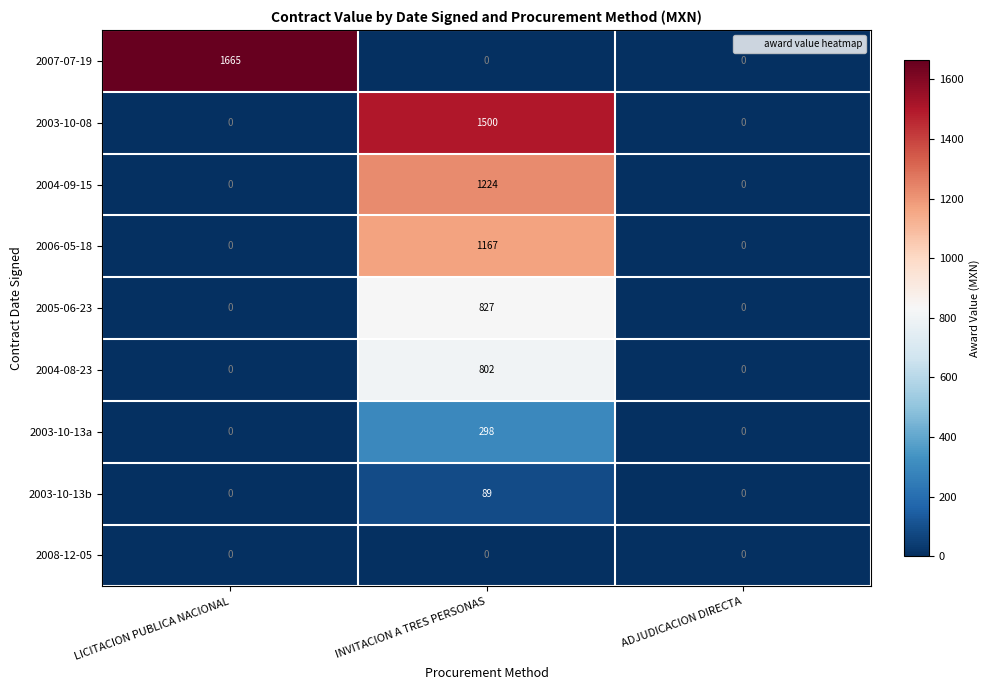

Count the number of categories in the chart.

3